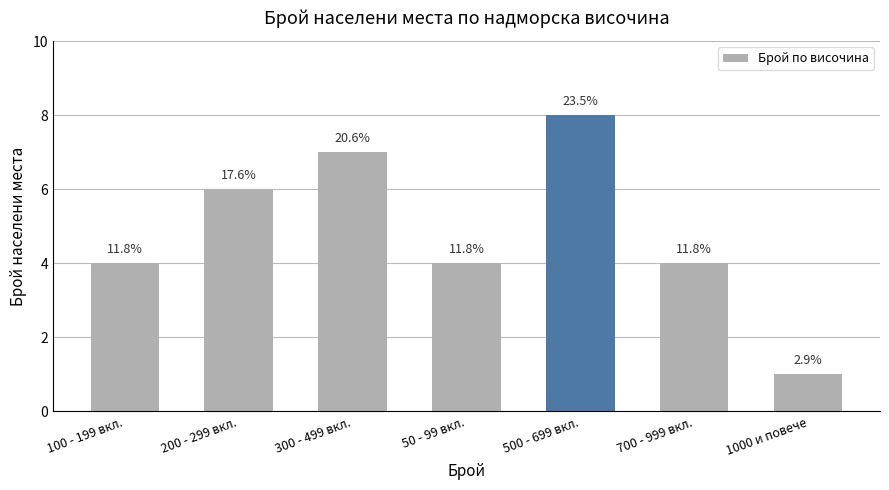

How many bars are there in total?

7